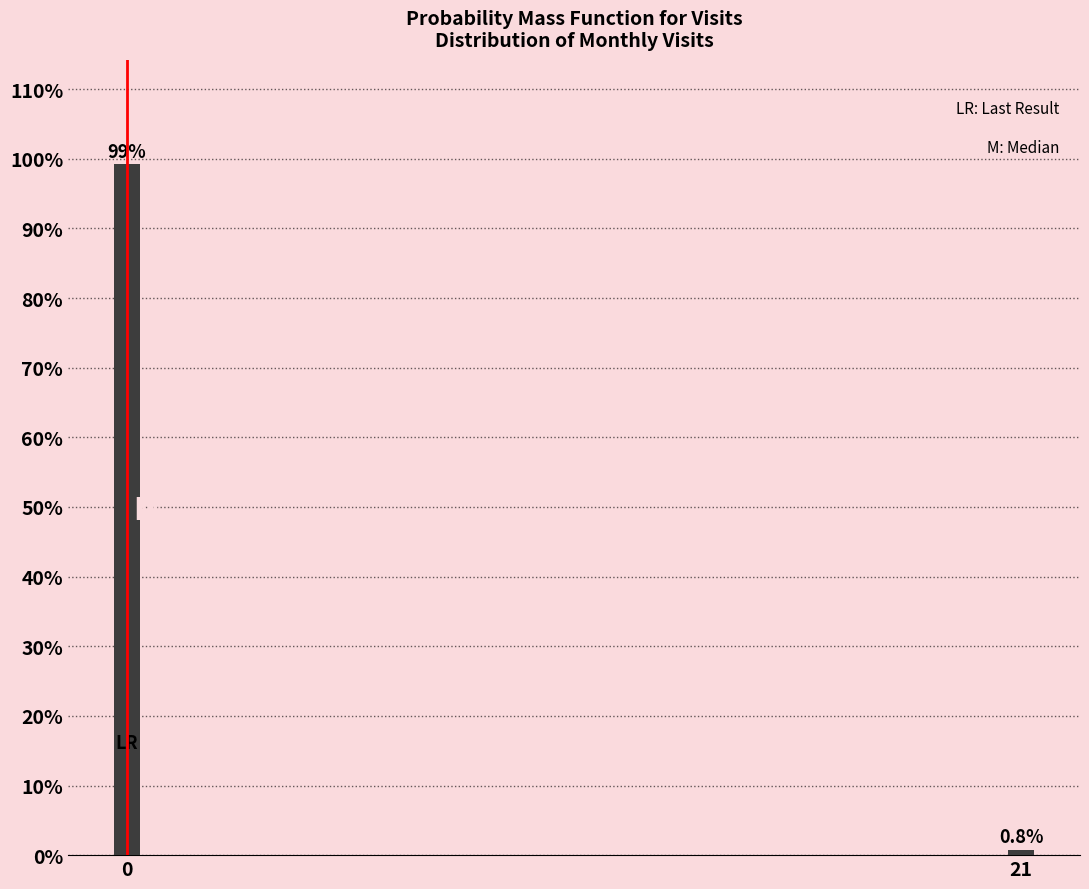

Reading right to left, list all the values displayed in this chart.

0.8	99.2